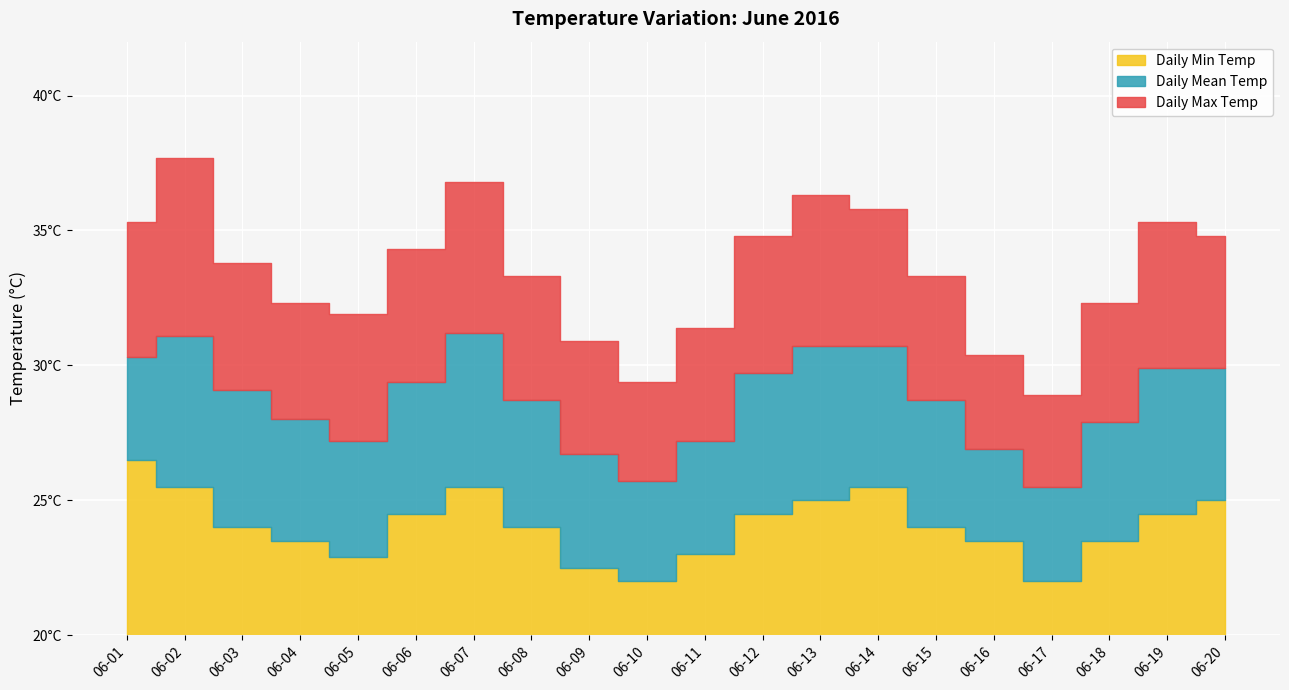

Does the chart display data point markers on the line(s)?

No